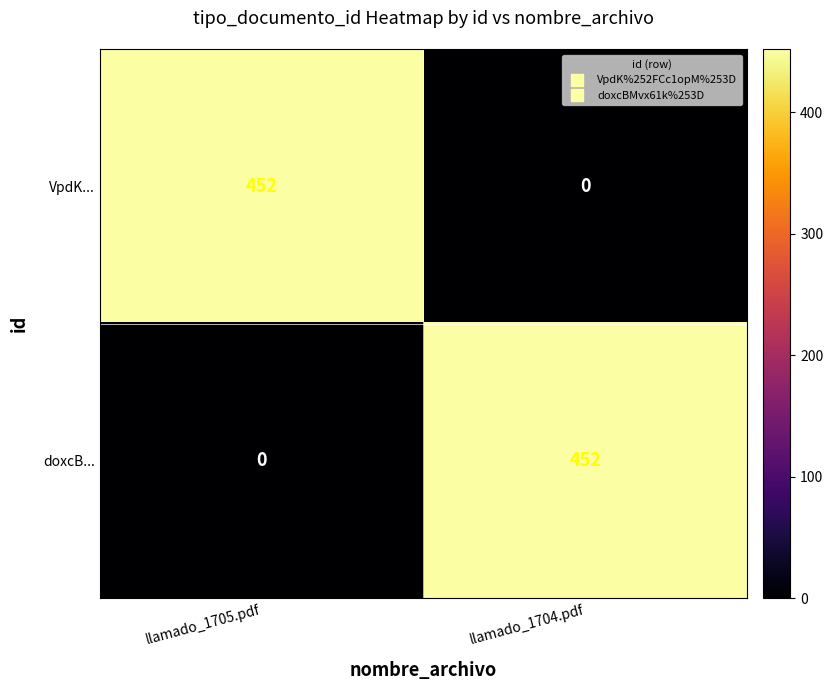

What is the difference between the doxcB... values at llamado_1705.pdf and llamado_1704.pdf?

452